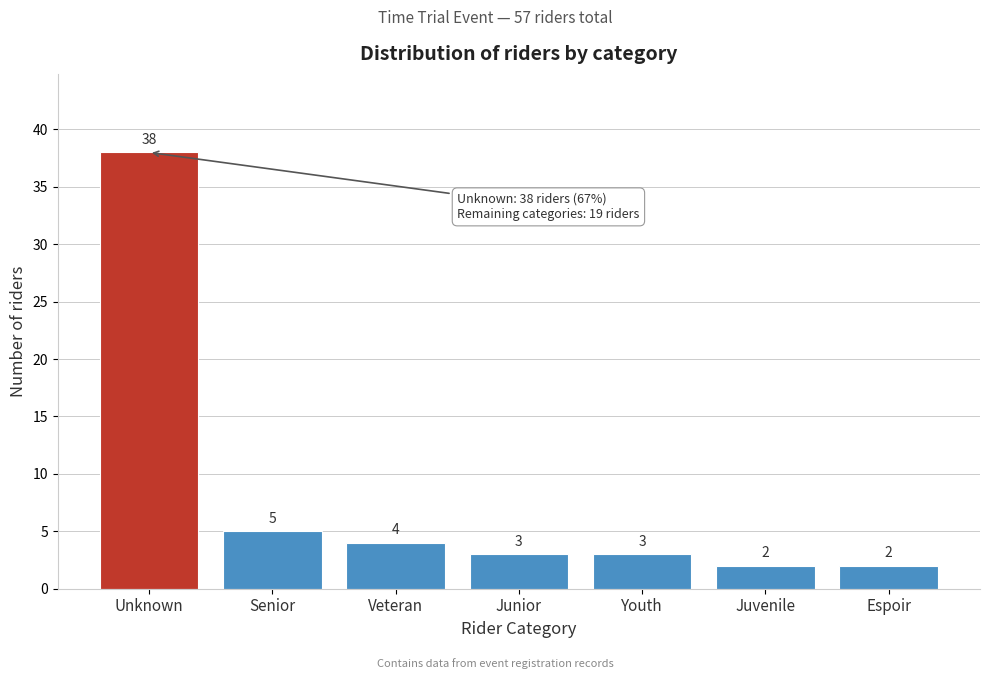

Reading right to left, what are all the values shown in this chart?

2	2	3	3	4	5	38